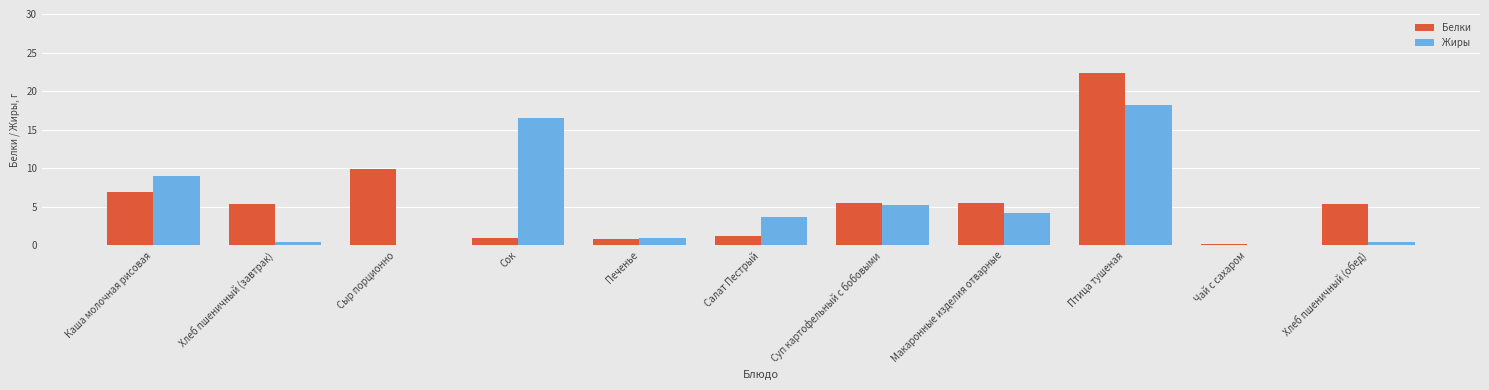

What is the greatest value displayed?

22.4